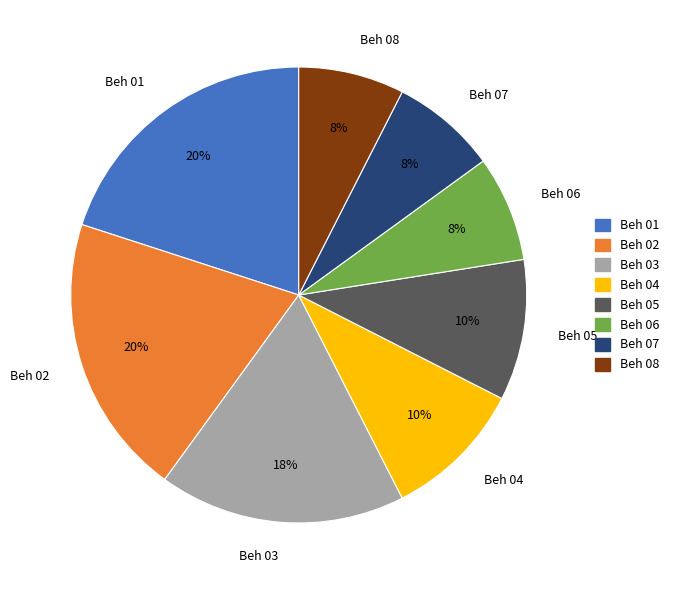

True or false: Beh 07 accounts for 18% of the total.

False